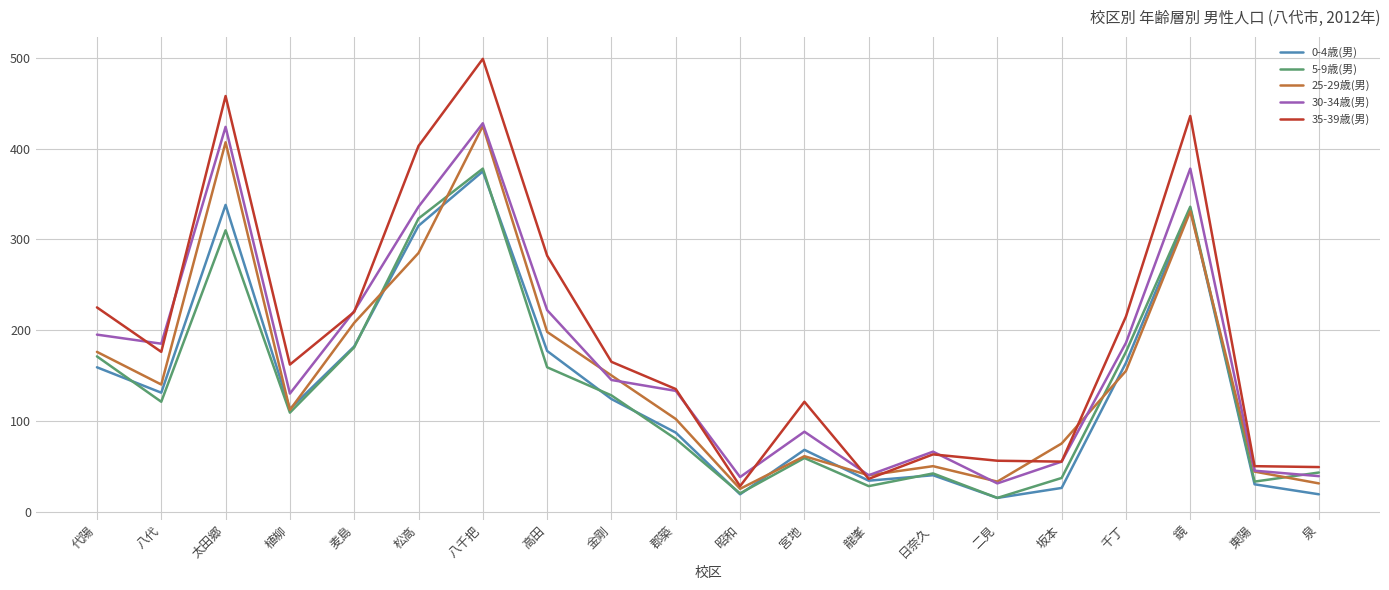

The 30-34歳(男) series shows 88 at 宮地. True or false?

True